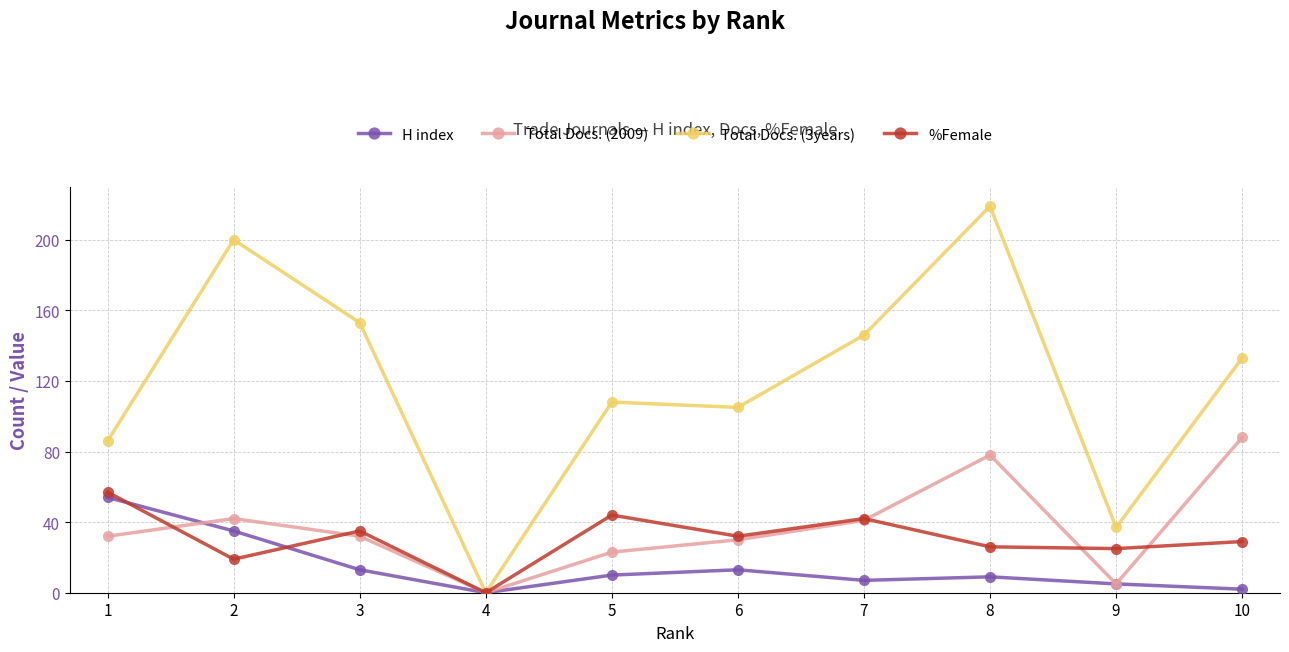

Reading left to right, transcribe all the data shown in this chart.

H index: 54	35	13	0	10	13	7	9	5	2
Total Docs. (2009): 32	42	32	0	23	30	41	78	5	88
Total Docs. (3years): 86	200	153	0	108	105	146	219	37	133
%Female: 57	19	35	0	44	32	42	26	25	29